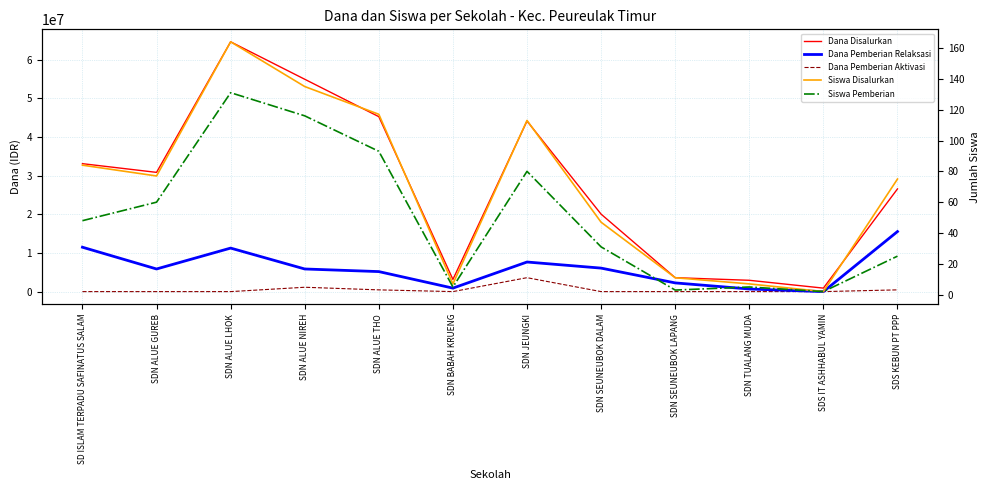

Between SDN BABAH KRUENG and SDN SEUNEUBOK LAPANG, which is larger?

SDN SEUNEUBOK LAPANG